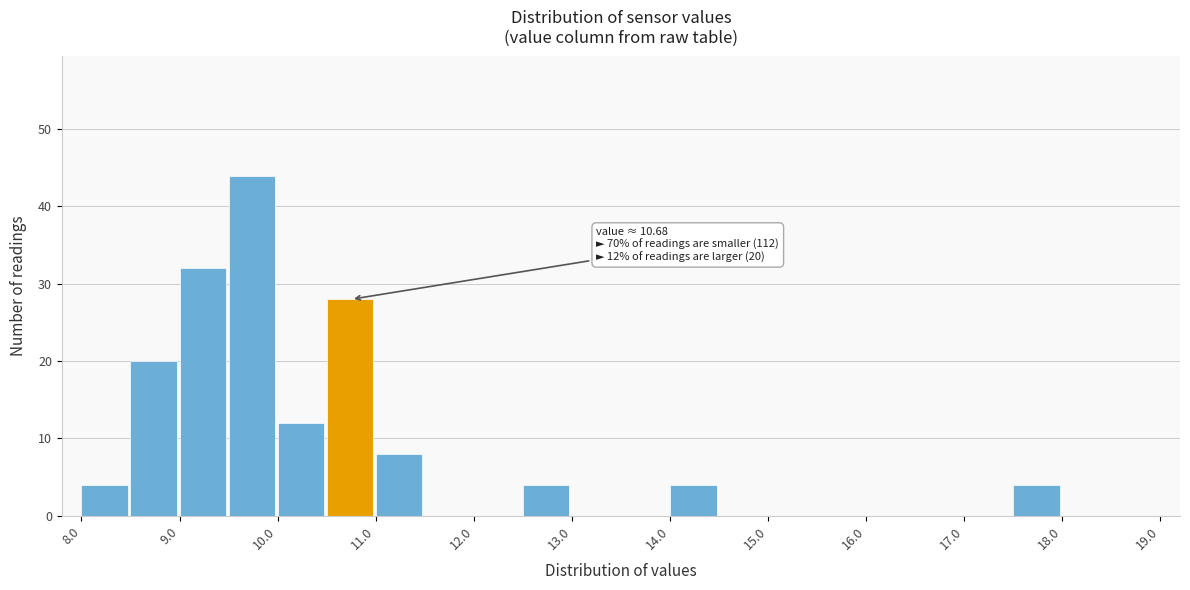

Which range on the x-axis has the tallest bar?

9.5 to 10.0